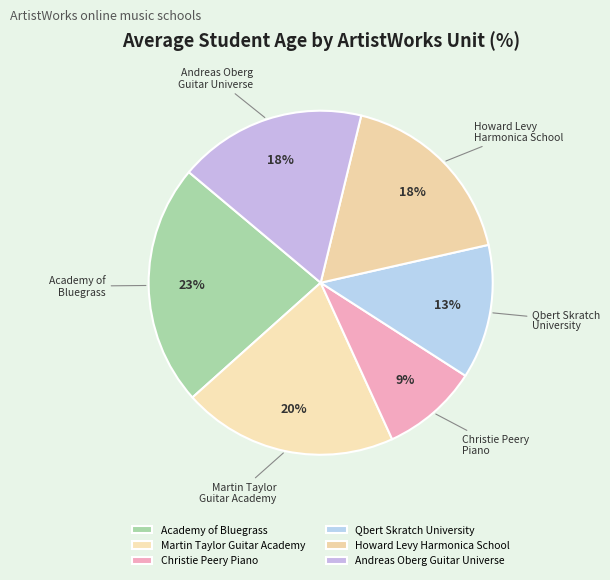

To the nearest percent, what is the combined percentage of Christie Peery Piano and Academy of Bluegrass?

32%